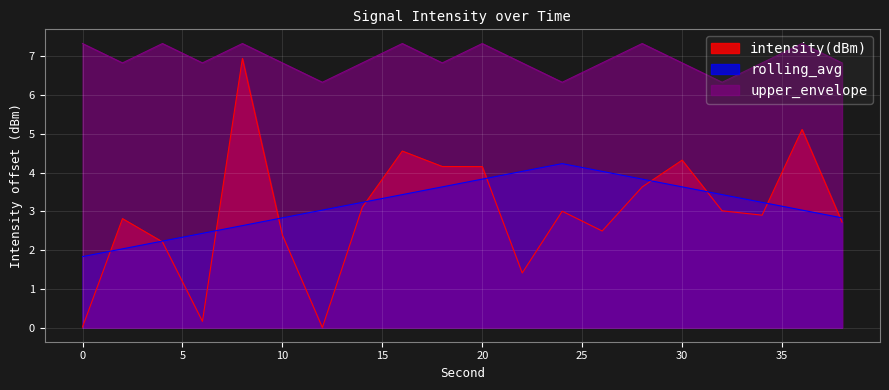

Count the number of categories in the chart.

20